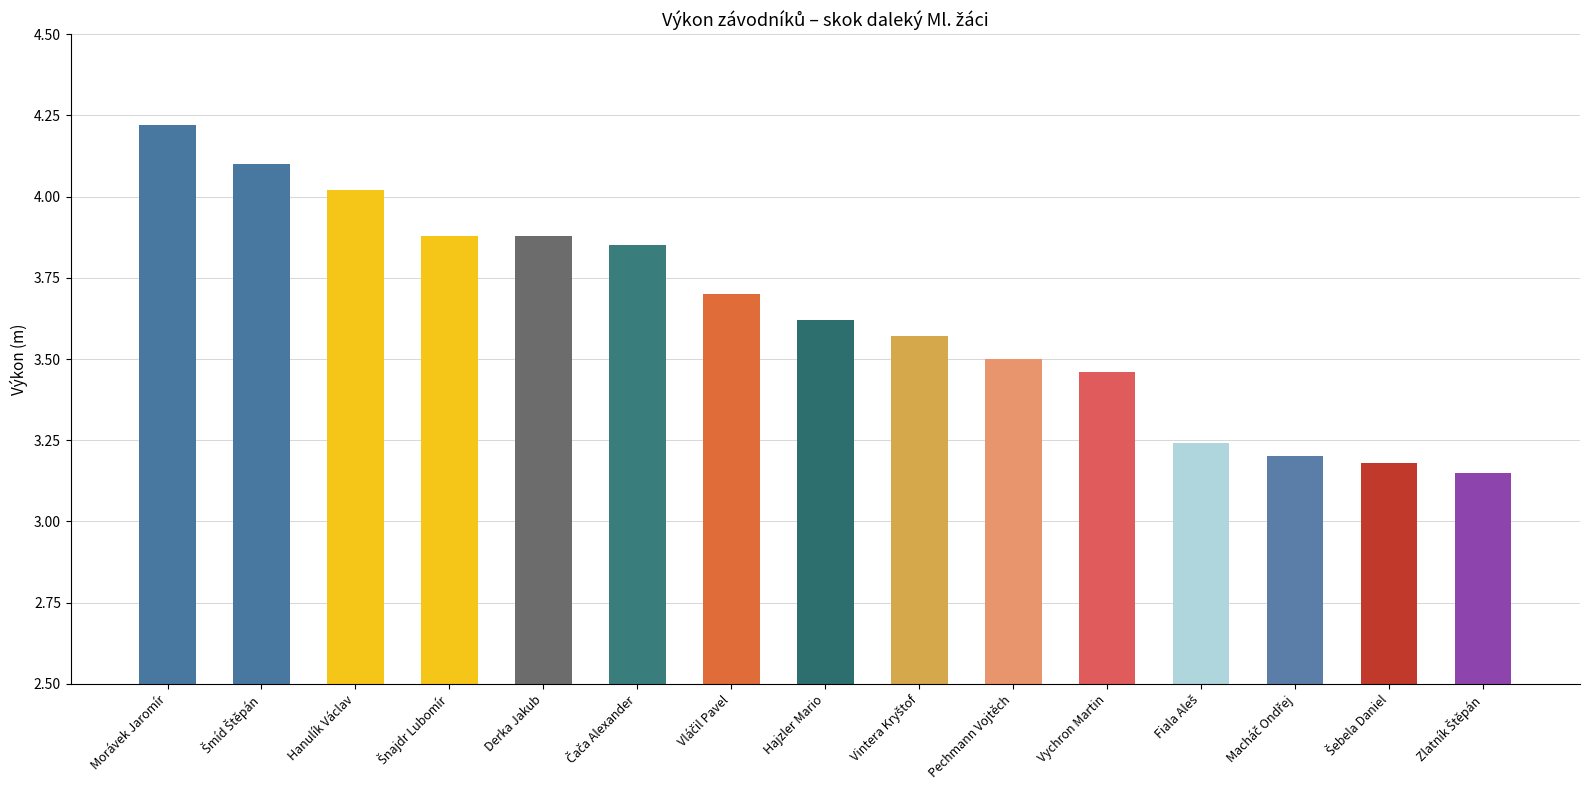

What is the change in value from Hajzler Mario to Vychron Martin?

-0.2